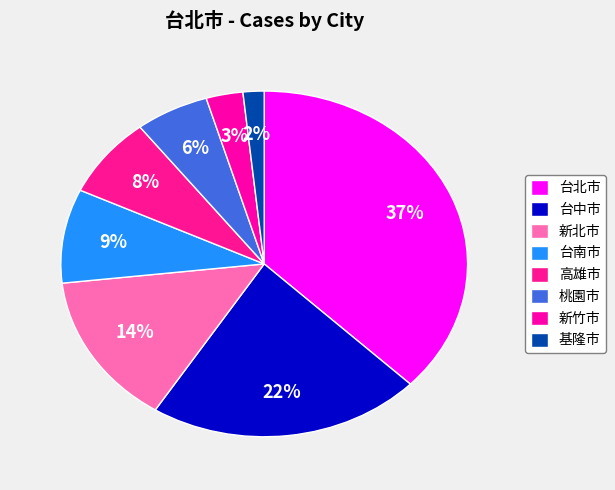

How many slices are in this pie chart?

8